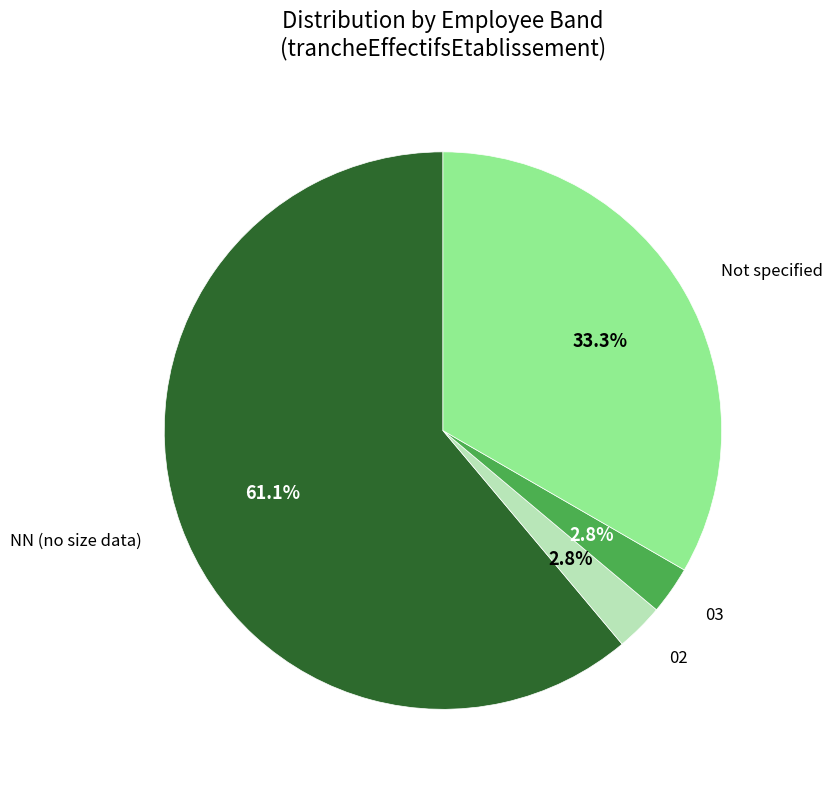

Is there a majority slice in this chart?

Yes